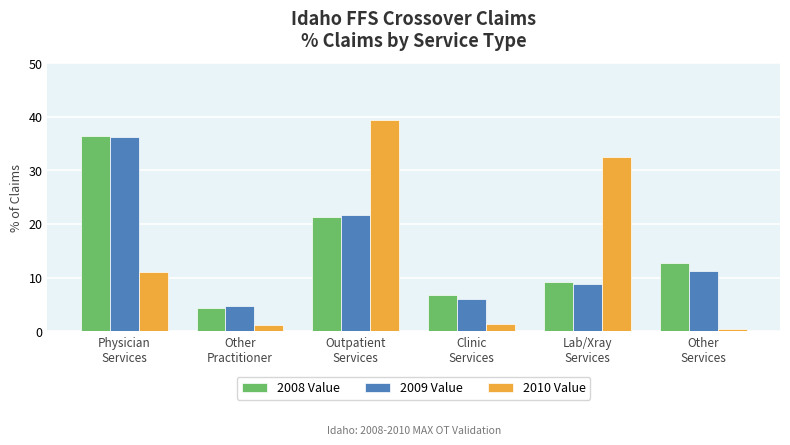

What is the greatest value displayed?

39.4